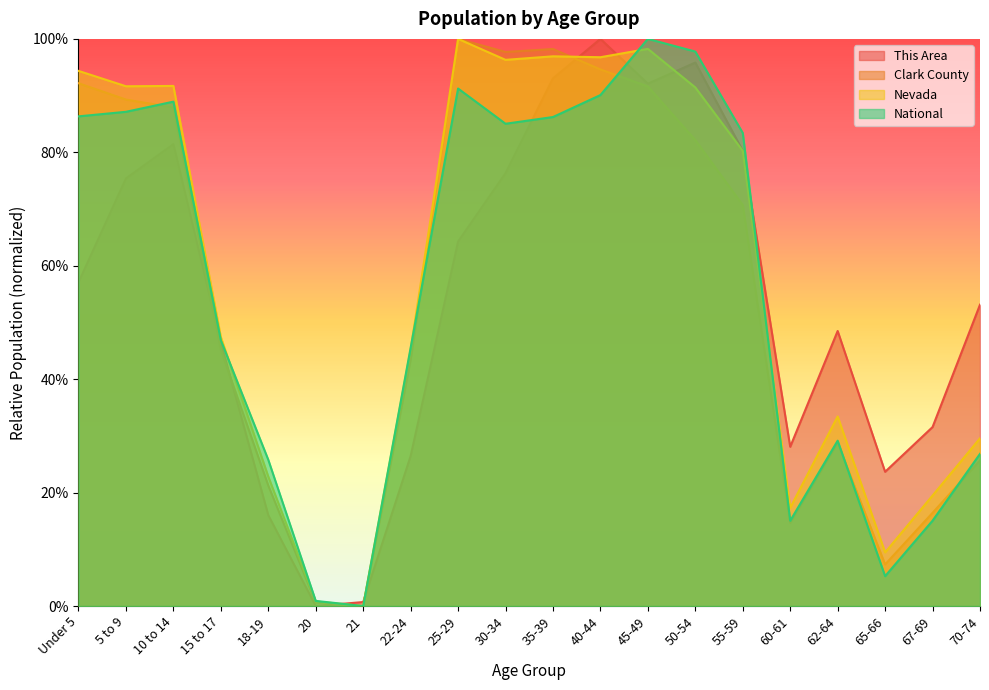

Reading right to left, transcribe all the data shown in this chart.

This Area: 0.5	0.3	0.2	0.5	0.3	0.8	1.0	0.9	1.0	0.9	0.8	0.6	0.3	0.0	0.0	0.2	0.5	0.8	0.8	0.6
Clark County: 0.3	0.2	0.1	0.3	0.1	0.7	0.8	0.9	0.9	1.0	1.0	1.0	0.4	0.0	0.0	0.2	0.5	0.9	0.9	0.9
Nevada: 0.3	0.2	0.1	0.3	0.2	0.8	0.9	1.0	1.0	1.0	1.0	1.0	0.5	0.0	0.0	0.2	0.5	0.9	0.9	0.9
National: 0.3	0.2	0.1	0.3	0.2	0.8	1.0	1.0	0.9	0.9	0.9	0.9	0.5	0.0	0.0	0.3	0.5	0.9	0.9	0.9